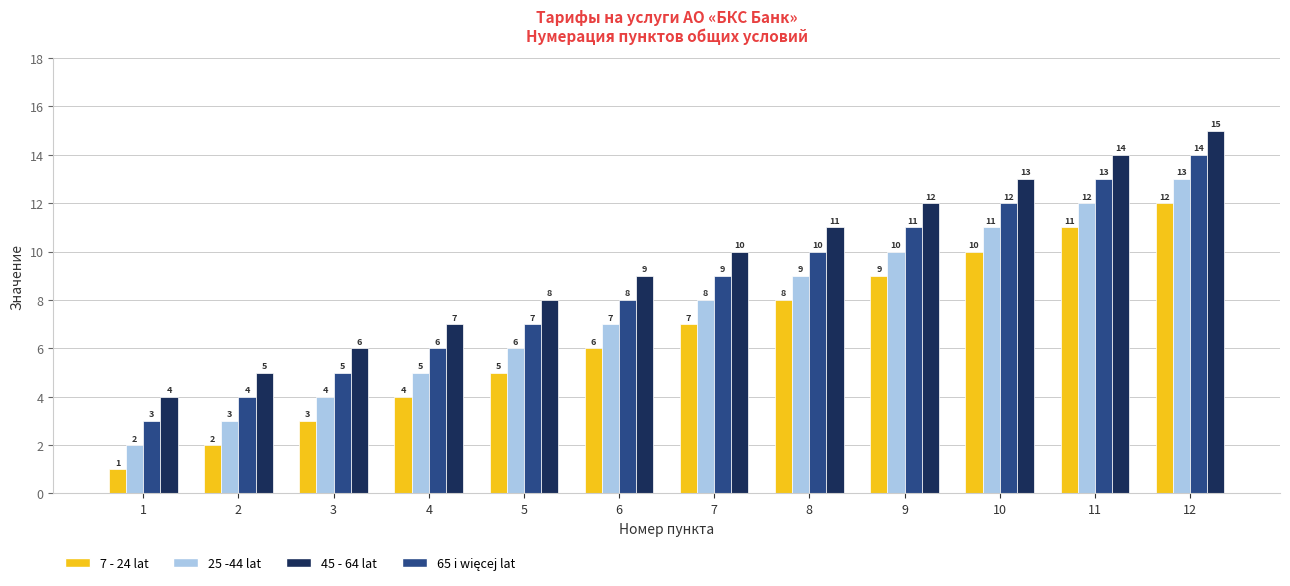

What is the smallest value displayed?

1